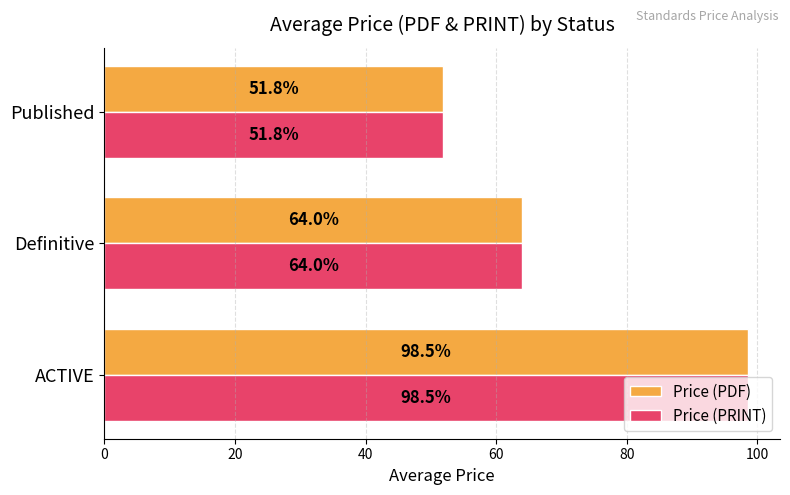

What is the average value of the Price (PDF) series?

71.4